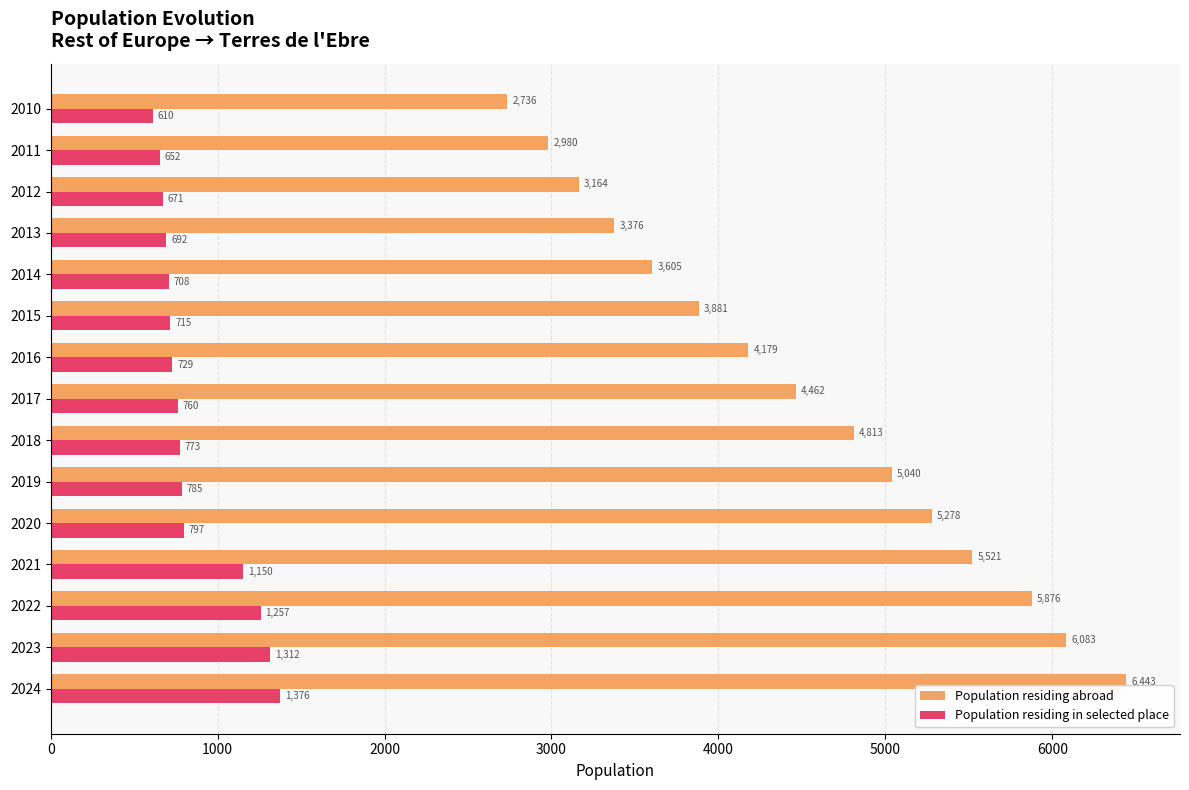

What value does the Population residing in selected place series have at 2020, to the nearest 50?

800